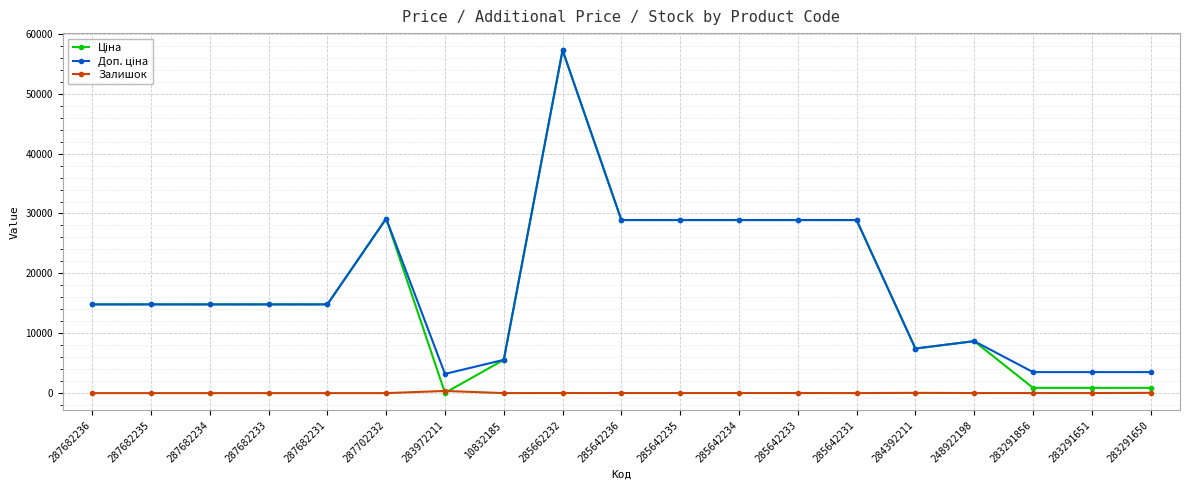

What is the spread (max minus min) of values at 287702232?

29152.3